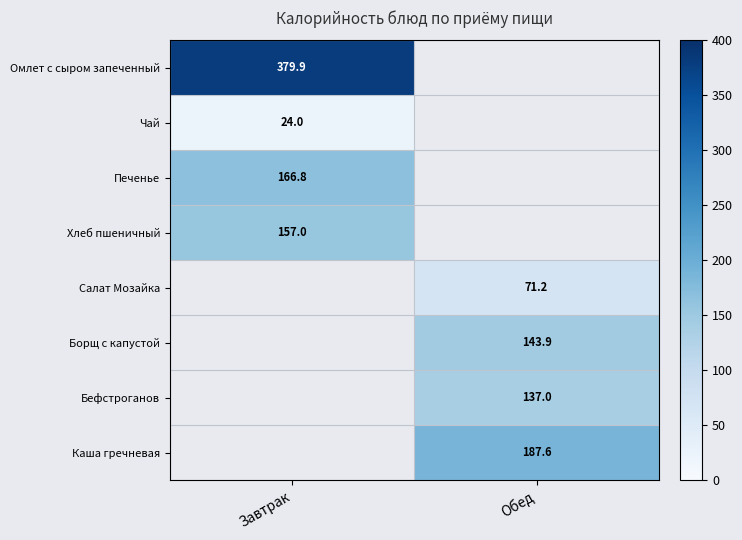

True or false: Омлет с сыром запеченный has a value of 134.1 at Завтрак.

False